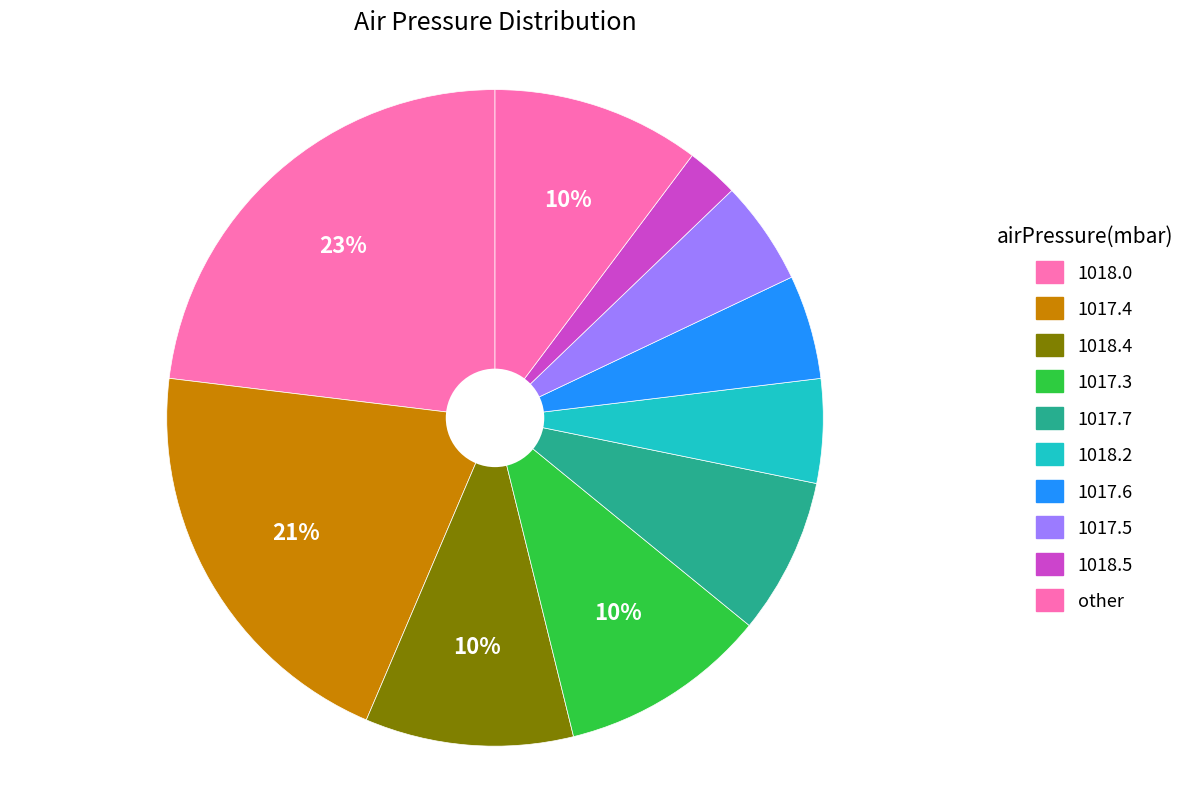

Count the number of slices in the pie.

10